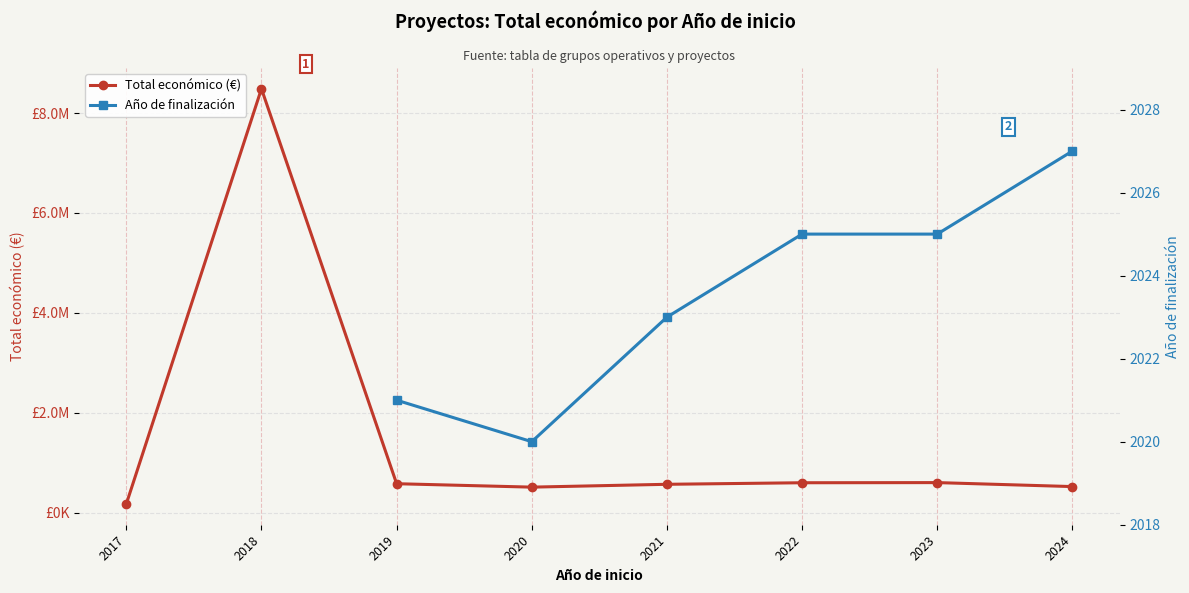

The value at 2021 is 565872. True or false?

True